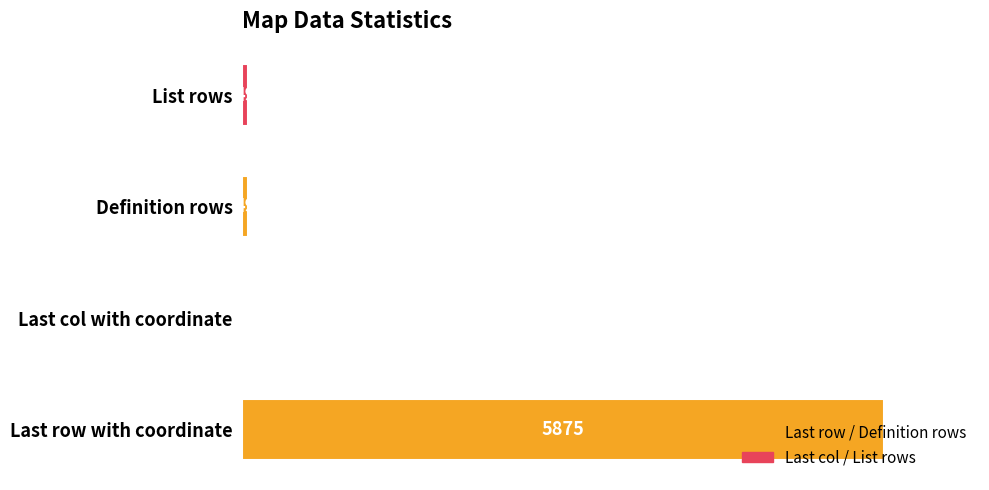

What is the change in value from Last row with coordinate to List rows?

-5826